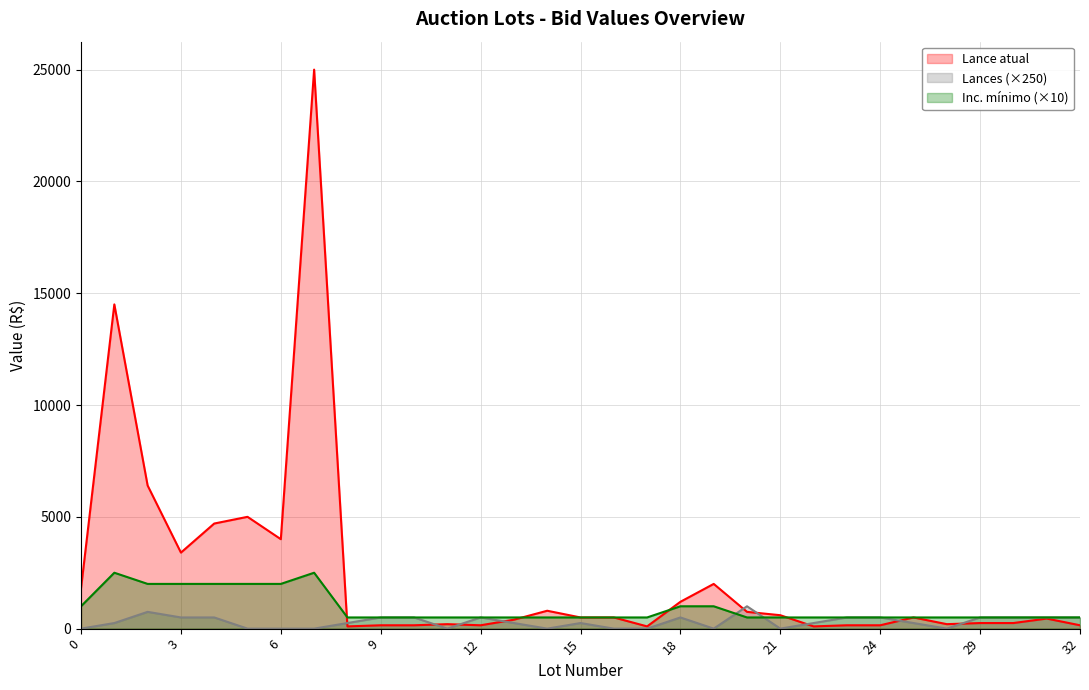

Is it true that Lances equals 121 at 8?

False